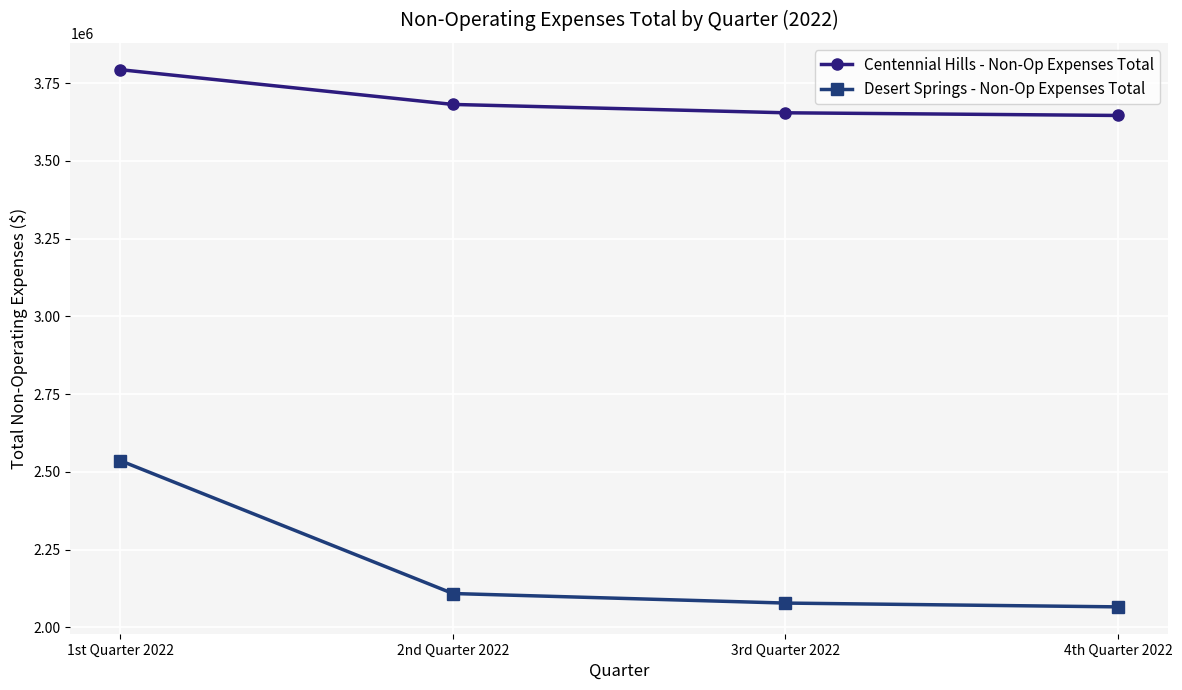

Reading left to right, extract all data points from this chart.

Centennial Hills - Non-Op Expenses Total: 1st Quarter 2022=3792999.0	2nd Quarter 2022=3681296.5	3rd Quarter 2022=3654435.5	4th Quarter 2022=3645823.0
Desert Springs - Non-Op Expenses Total: 1st Quarter 2022=2536224.5	2nd Quarter 2022=2109098.5	3rd Quarter 2022=2078364.5	4th Quarter 2022=2066171.5